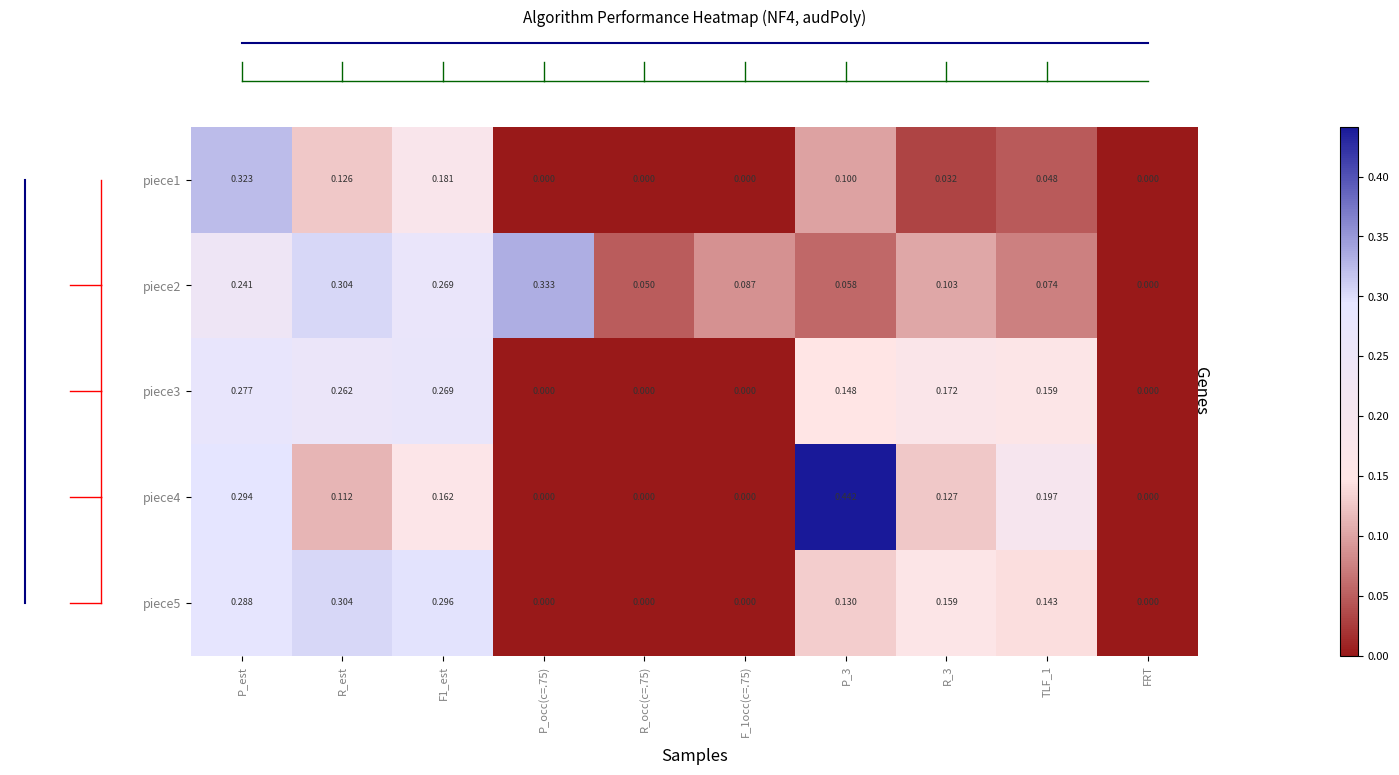

Which series has the largest total across all categories?

piece2